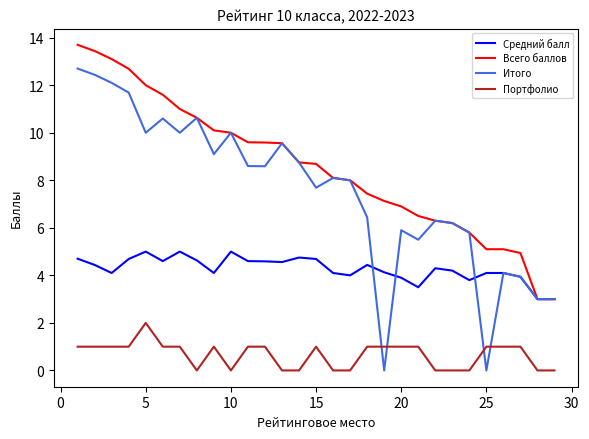

What is the maximum value for Портфолио?

2.0